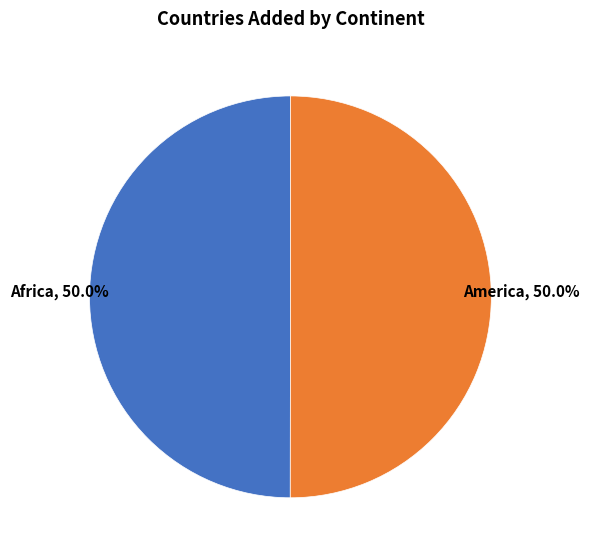

Approximately how many times larger is the value at America compared to Africa?

1.0